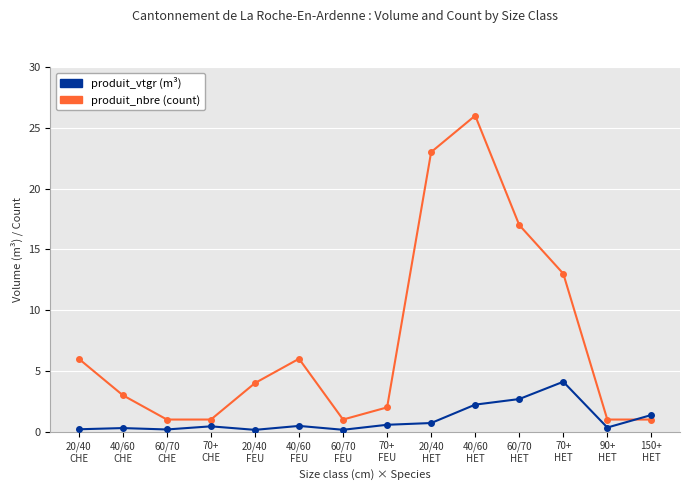

What is the total value across all series at 70+
HET?

17.1